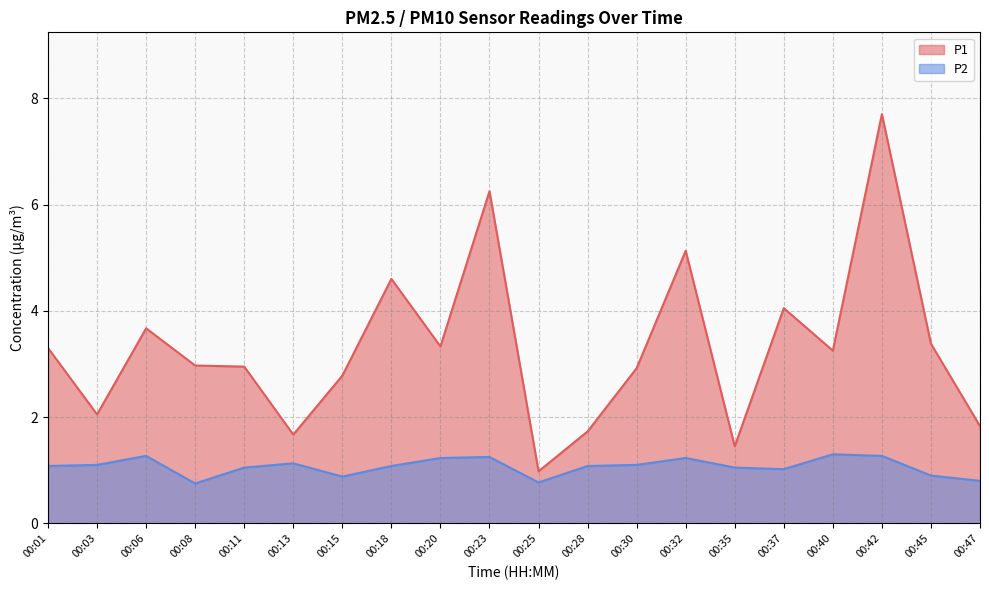

At how many categories does at least one series exceed 5?

3